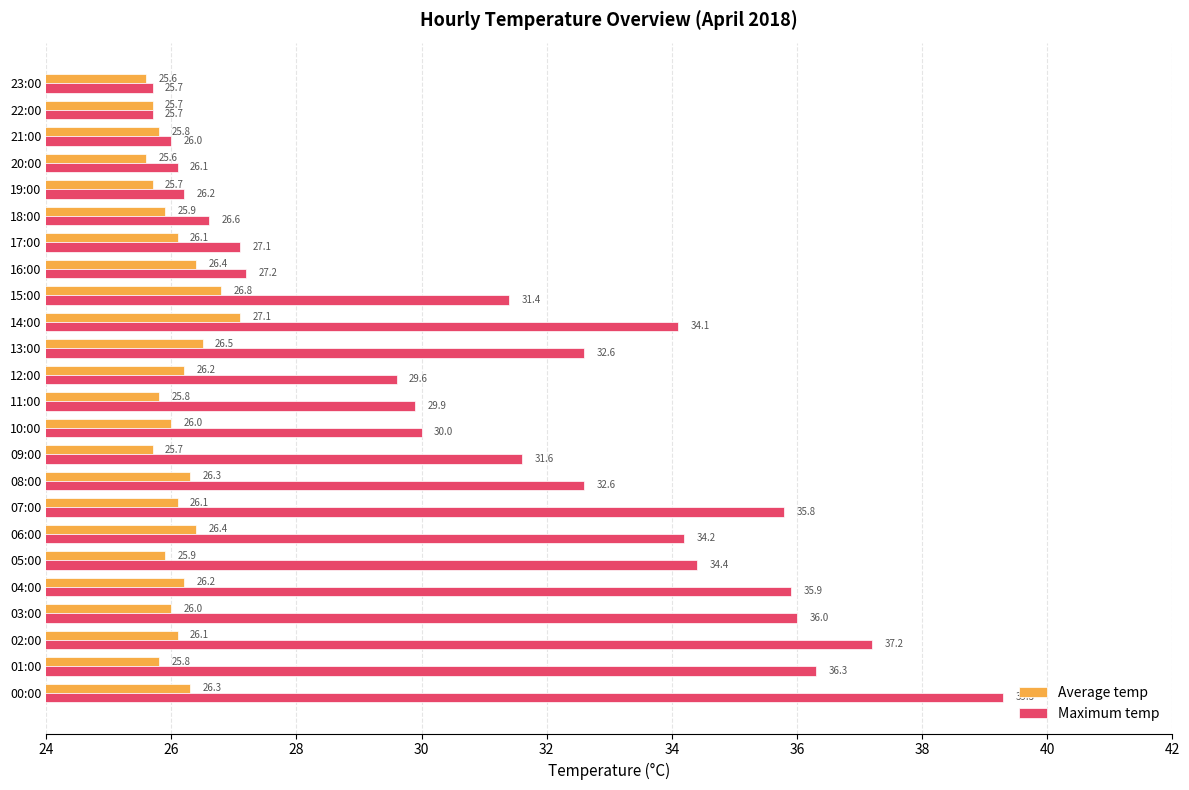

True or false: Average temp has a value of 15.2 at 08:00.

False